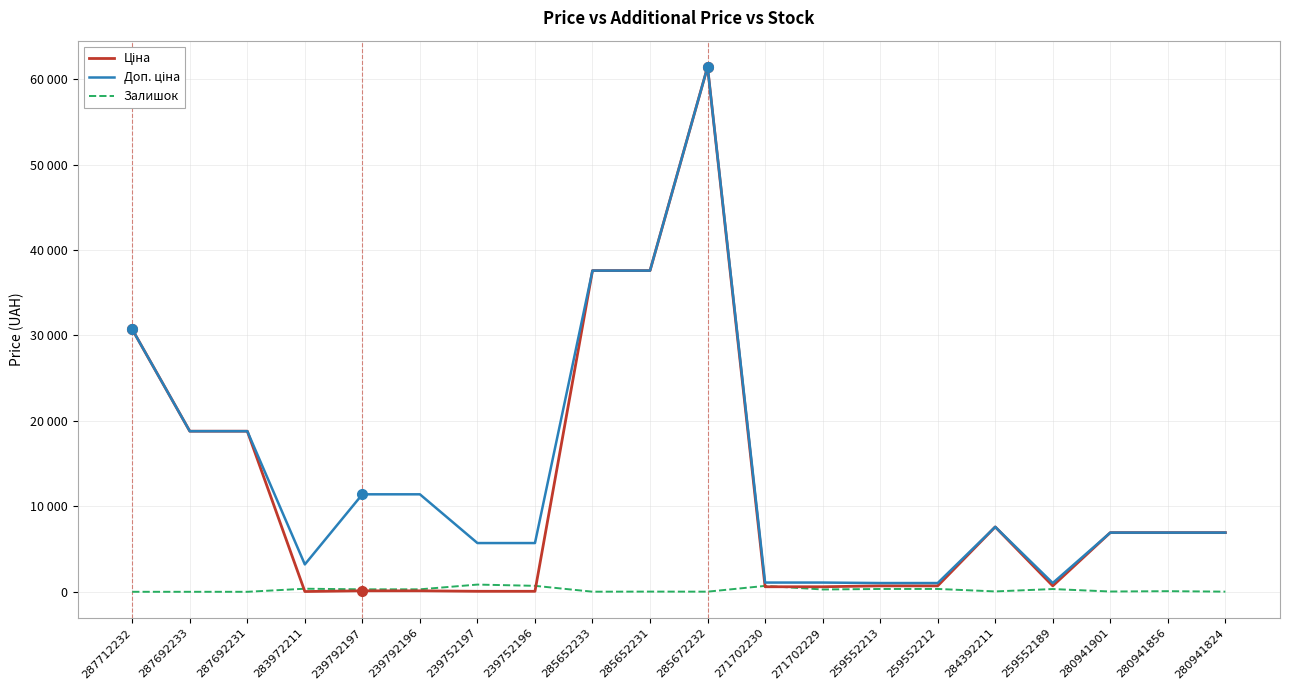

Is this an area chart (filled region under the line)?

No